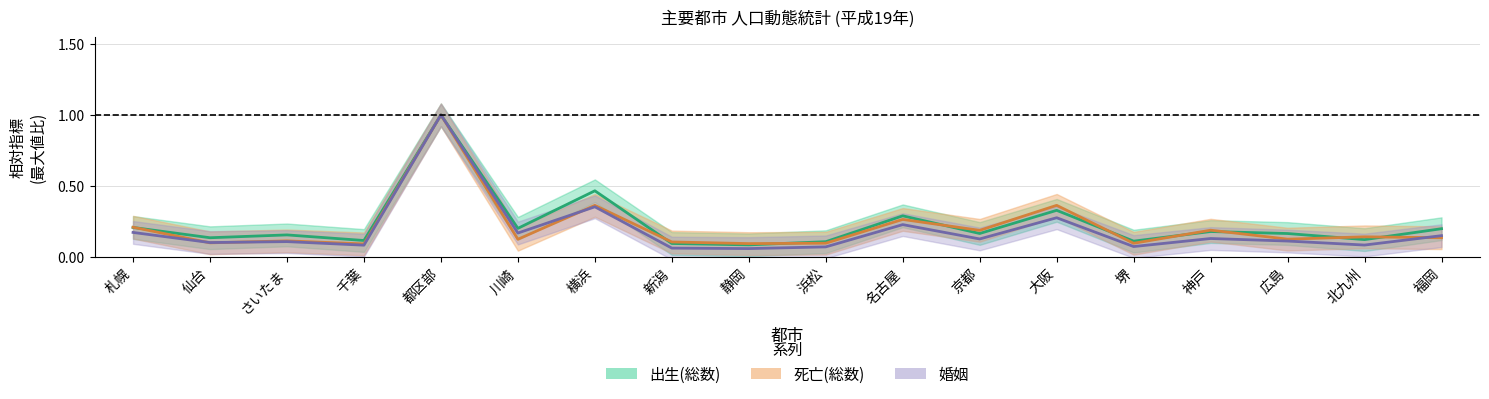

Between 札幌 and 横浜, which series saw the biggest shift?

出生(総数)